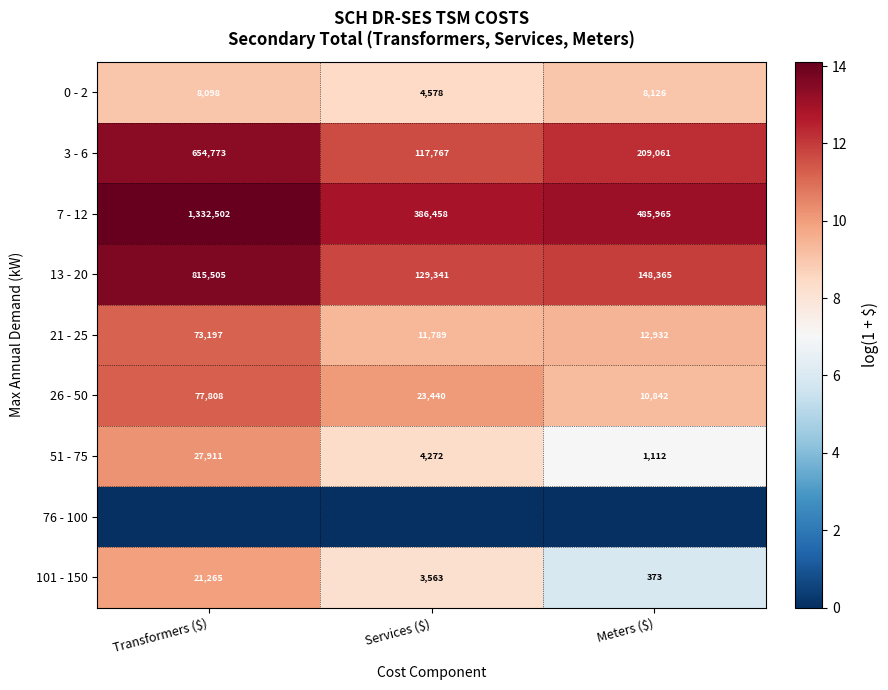

What is the average value of the 101 - 150 series?

8400